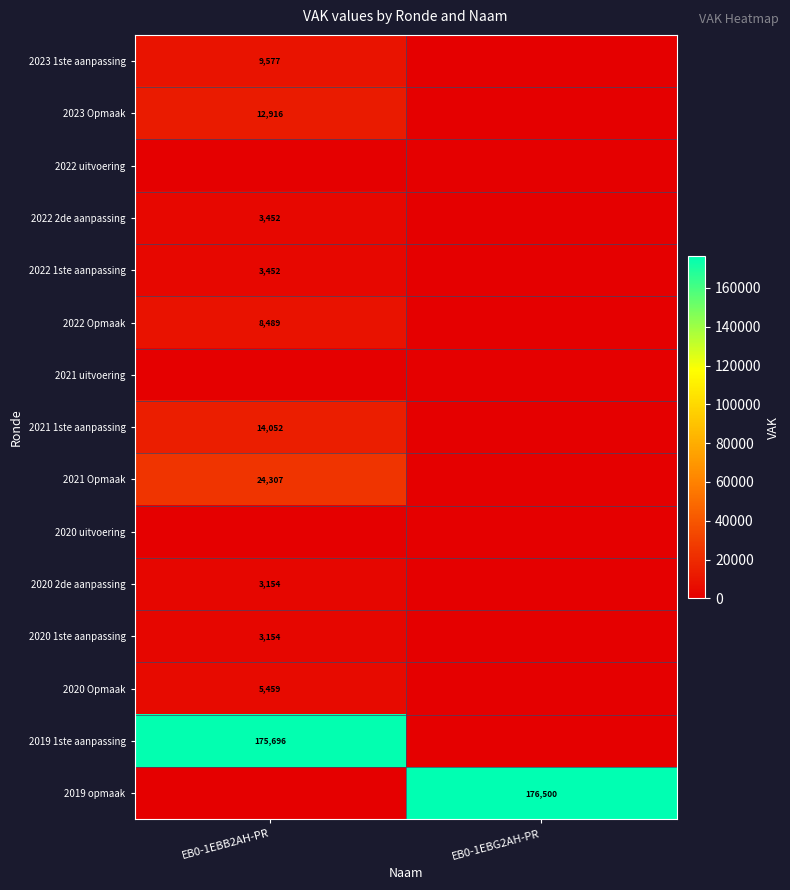

At how many categories does at least one series exceed 24225?

2